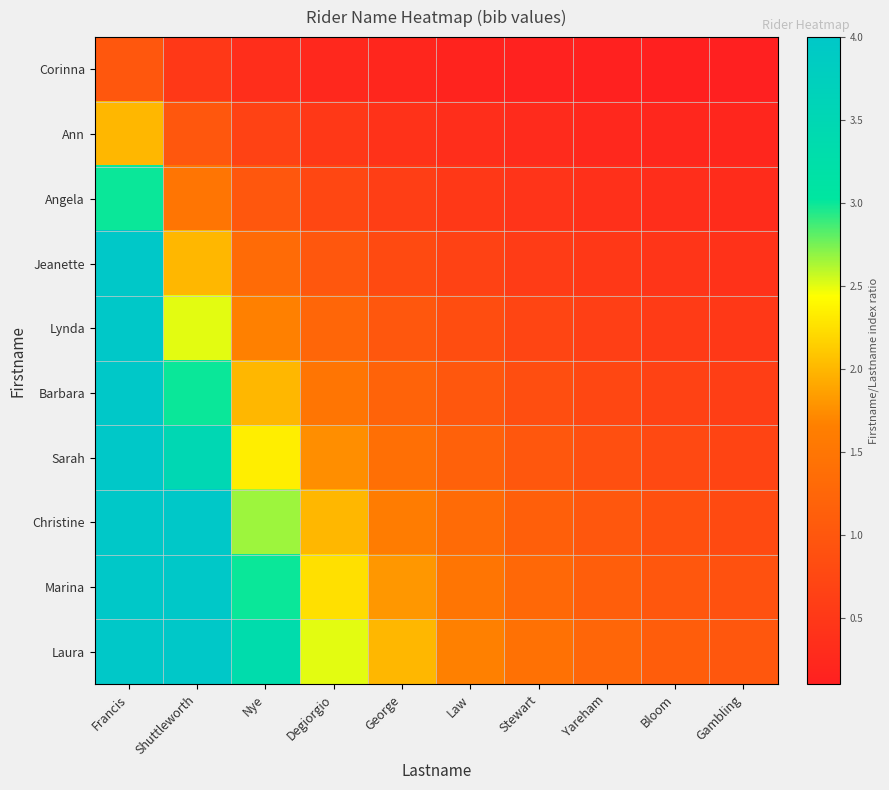

Reading left to right, list all the values displayed in this chart.

Corinna: Francis=1.0	Shuttleworth=0.5	Nye=0.3	Degiorgio=0.2	George=0.2	Law=0.2	Stewart=0.1	Yareham=0.1	Bloom=0.1	Gambling=0.1
Ann: Francis=2.0	Shuttleworth=1.0	Nye=0.7	Degiorgio=0.5	George=0.4	Law=0.3	Stewart=0.3	Yareham=0.2	Bloom=0.2	Gambling=0.2
Angela: Francis=3.0	Shuttleworth=1.5	Nye=1.0	Degiorgio=0.8	George=0.6	Law=0.5	Stewart=0.4	Yareham=0.4	Bloom=0.3	Gambling=0.3
Jeanette: Francis=4.0	Shuttleworth=2.0	Nye=1.3	Degiorgio=1.0	George=0.8	Law=0.7	Stewart=0.6	Yareham=0.5	Bloom=0.4	Gambling=0.4
Lynda: Francis=5.0	Shuttleworth=2.5	Nye=1.7	Degiorgio=1.2	George=1.0	Law=0.8	Stewart=0.7	Yareham=0.6	Bloom=0.6	Gambling=0.5
Barbara: Francis=6.0	Shuttleworth=3.0	Nye=2.0	Degiorgio=1.5	George=1.2	Law=1.0	Stewart=0.9	Yareham=0.8	Bloom=0.7	Gambling=0.6
Sarah: Francis=7.0	Shuttleworth=3.5	Nye=2.3	Degiorgio=1.8	George=1.4	Law=1.2	Stewart=1.0	Yareham=0.9	Bloom=0.8	Gambling=0.7
Christine: Francis=8.0	Shuttleworth=4.0	Nye=2.7	Degiorgio=2.0	George=1.6	Law=1.3	Stewart=1.1	Yareham=1.0	Bloom=0.9	Gambling=0.8
Marina: Francis=9.0	Shuttleworth=4.5	Nye=3.0	Degiorgio=2.2	George=1.8	Law=1.5	Stewart=1.3	Yareham=1.1	Bloom=1.0	Gambling=0.9
Laura: Francis=10.0	Shuttleworth=5.0	Nye=3.3	Degiorgio=2.5	George=2.0	Law=1.7	Stewart=1.4	Yareham=1.2	Bloom=1.1	Gambling=1.0